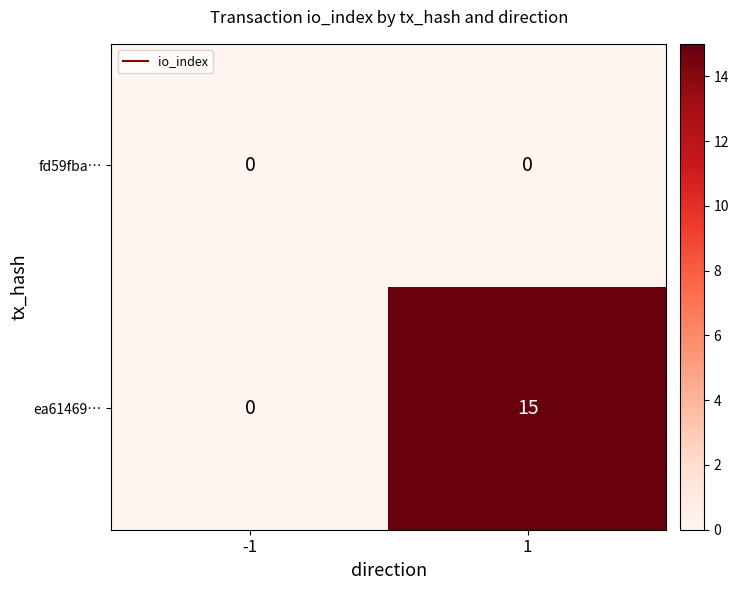

Between -1 and 1, which series saw the biggest shift?

ea61469…